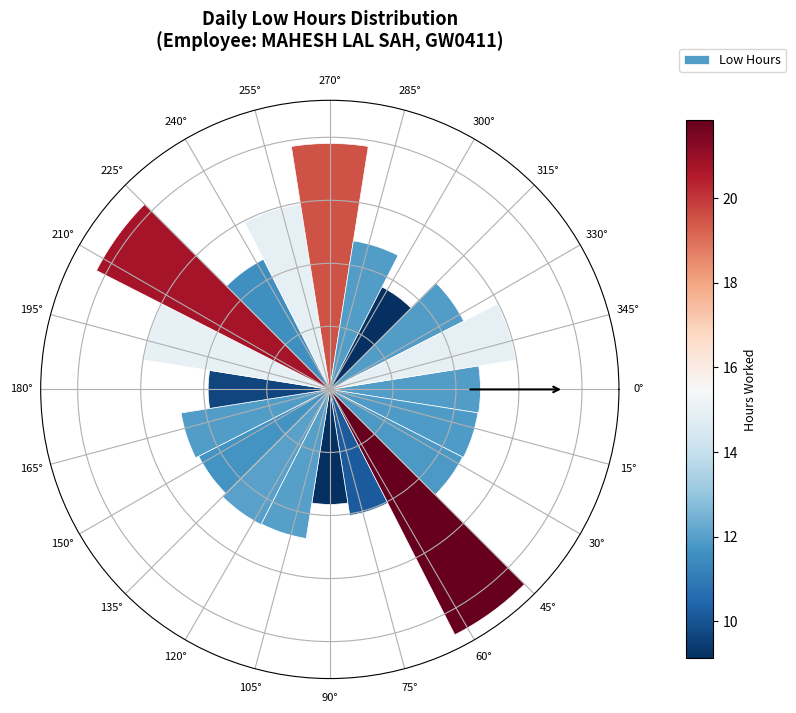

Does the chart contain any negative values?

No